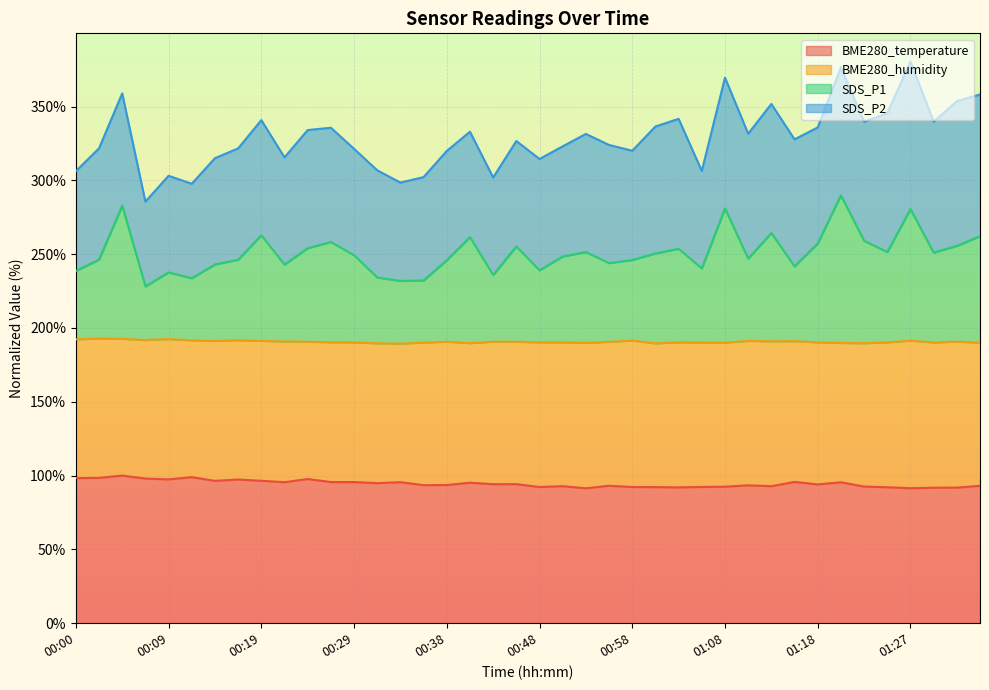

What is the label of the 26th point from the left?

01:01